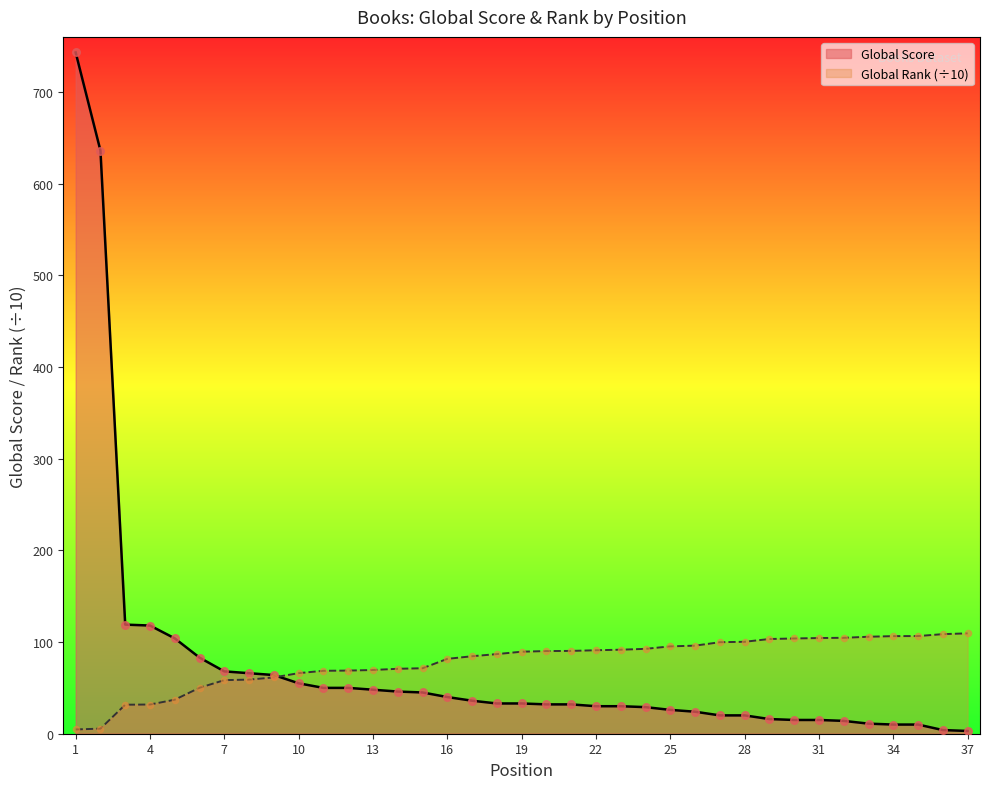

Which series has the largest total across all categories?

Global Rank (scaled)